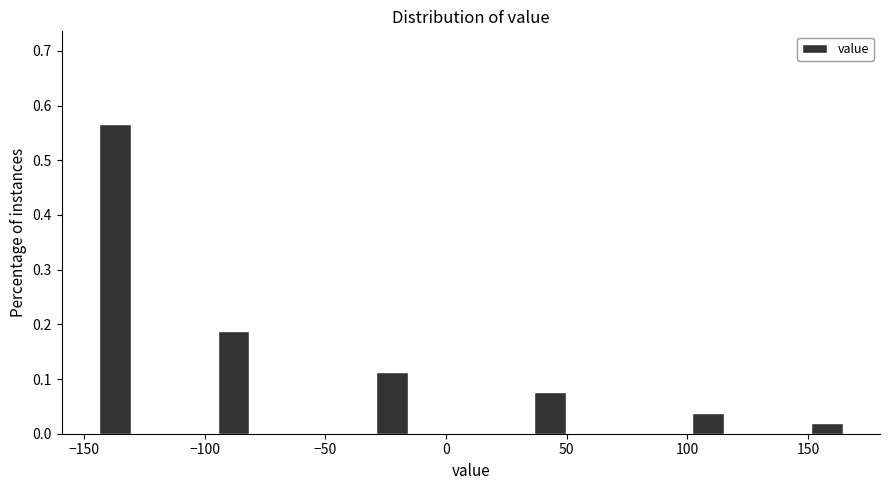

Around what value on the x-axis is the tallest bar? Give the approximate position of its centre, as read against the axis.

-135